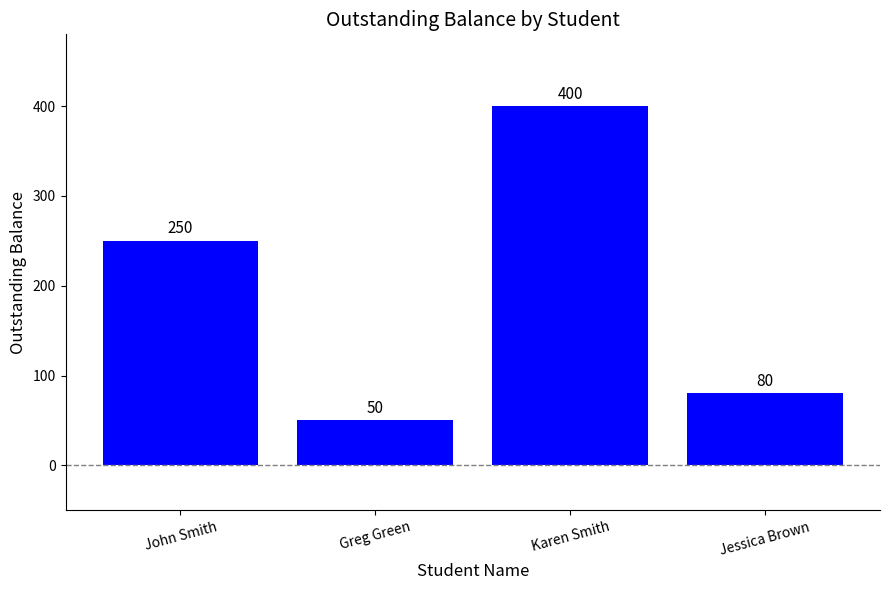

What position from the left is Jessica Brown?

4